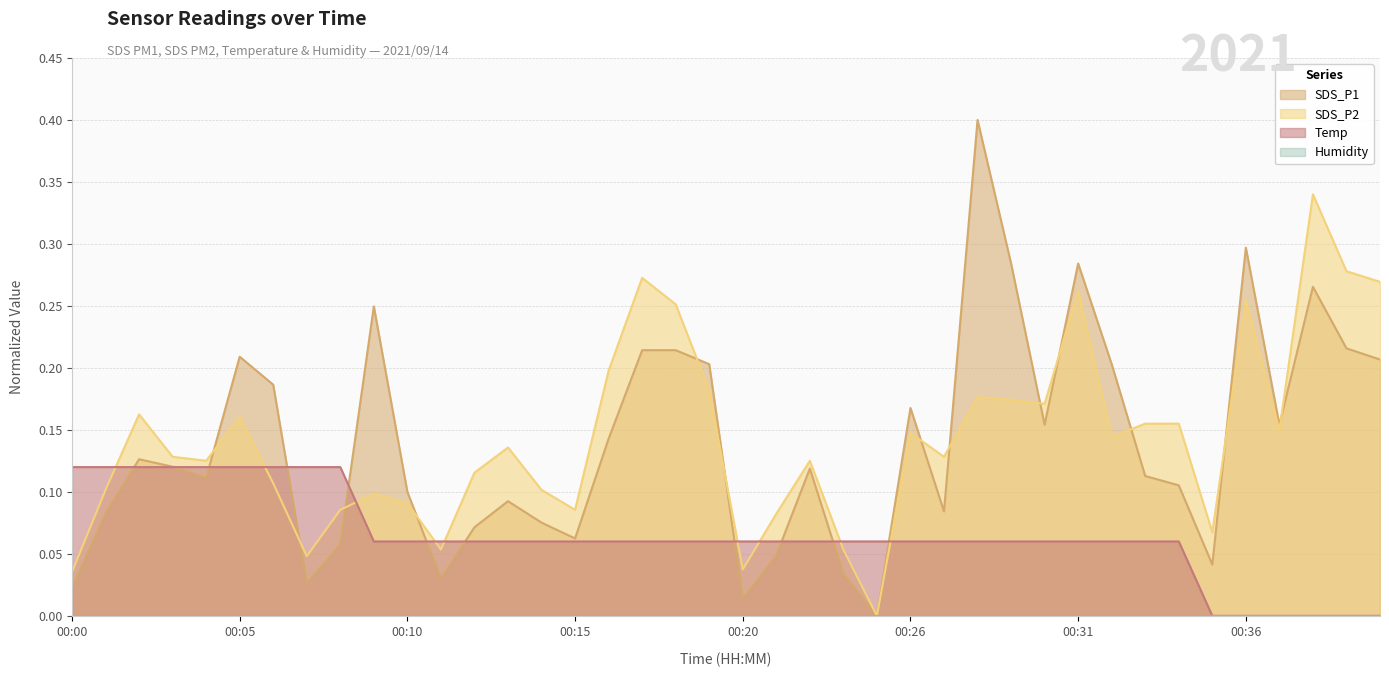

True or false: Temp has a value of 0.0 at 00:21.

False